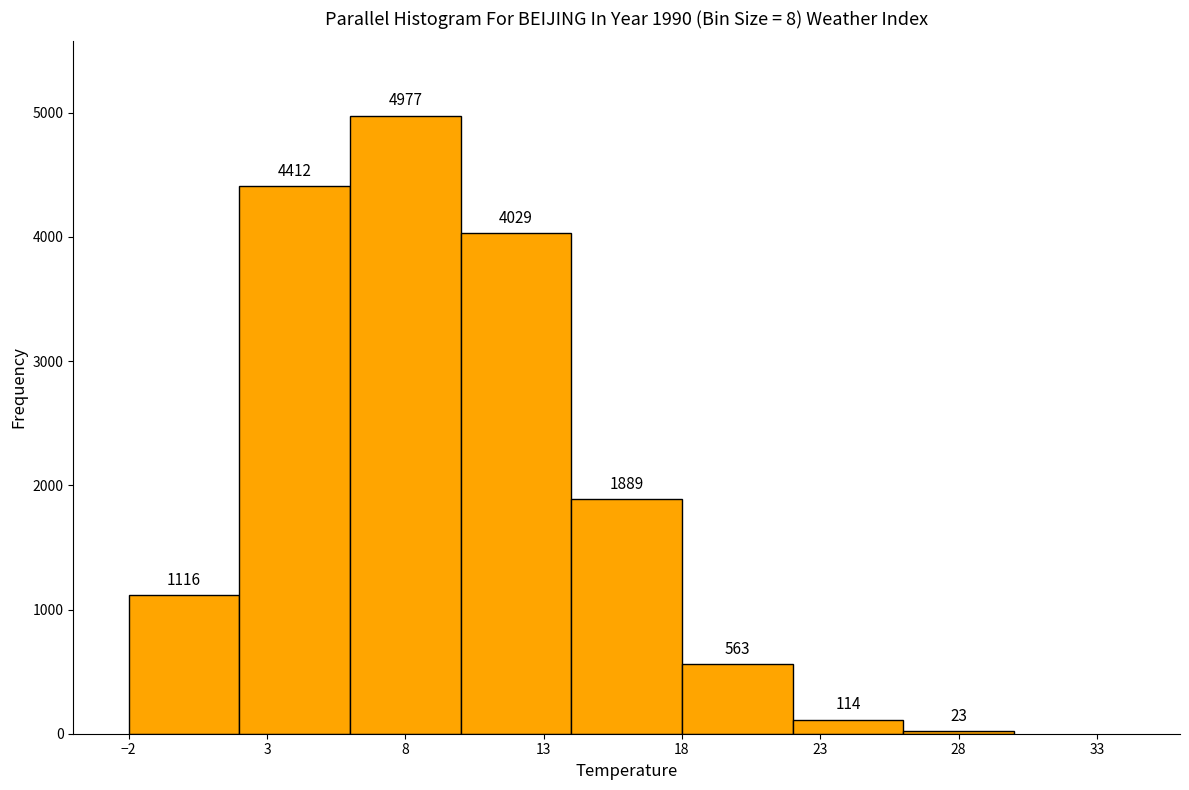

What is the height of the bar covering 26 to 30 on the x-axis?

23